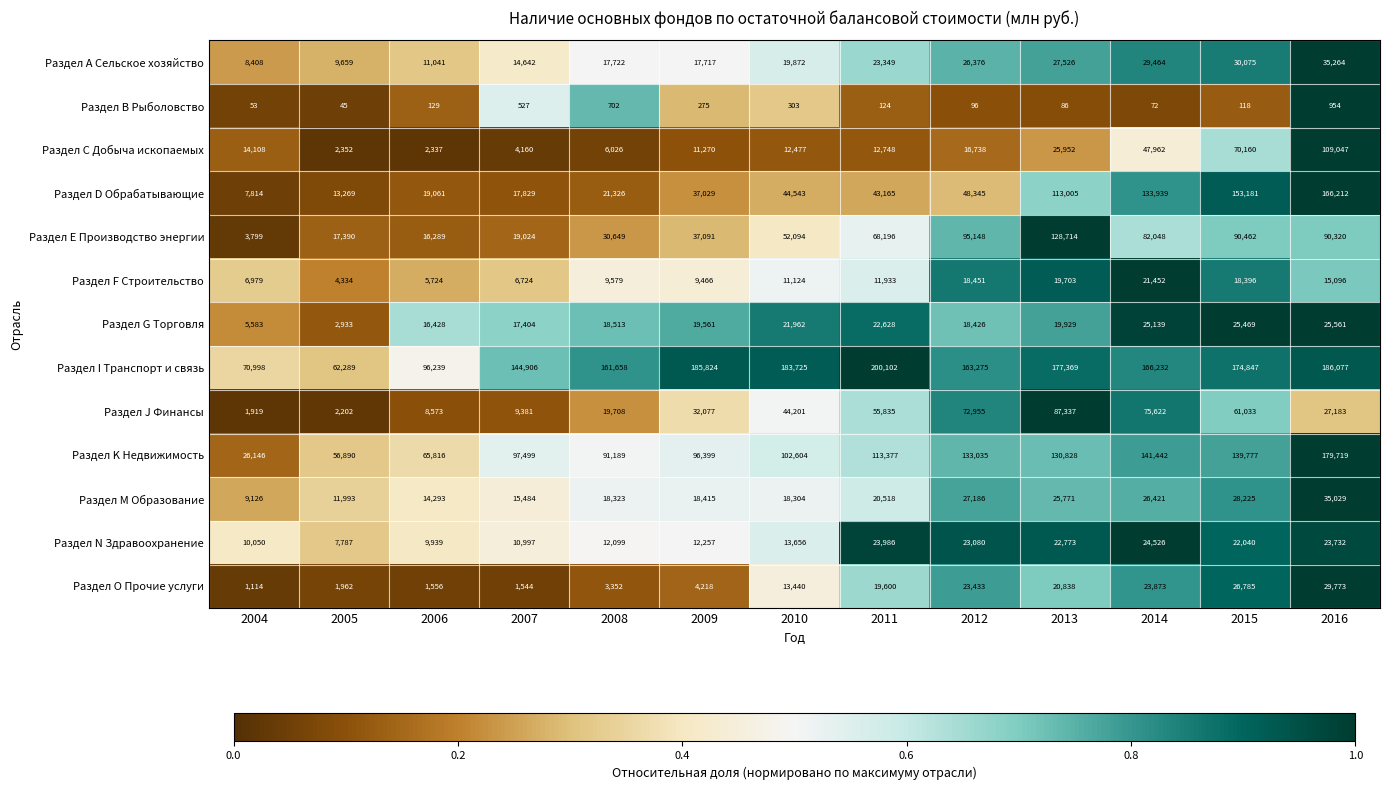

What is the spread (max minus min) of values at 2011?

199978